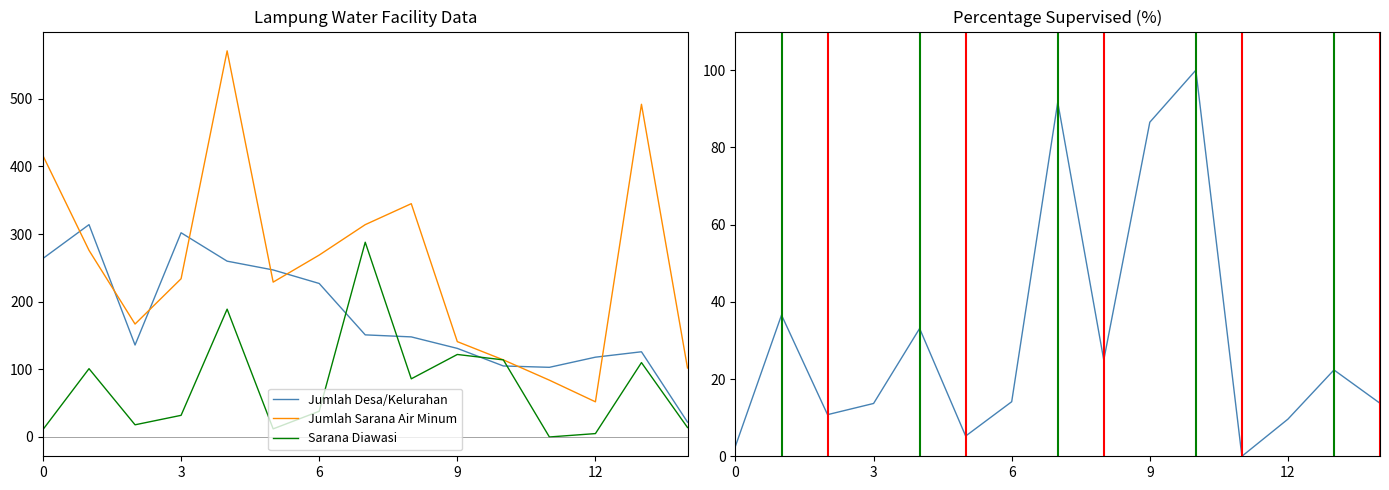

What is the minimum value for Jumlah Sarana Air Minum?

52